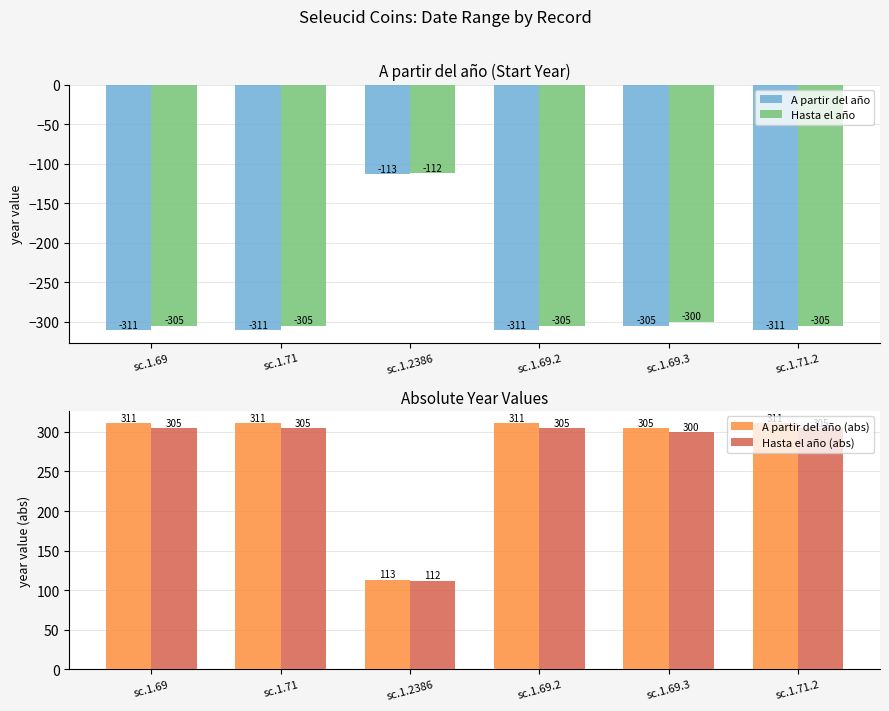

What is the sum of the Hasta el año values at sc.1.71.2 and sc.1.69?

-610